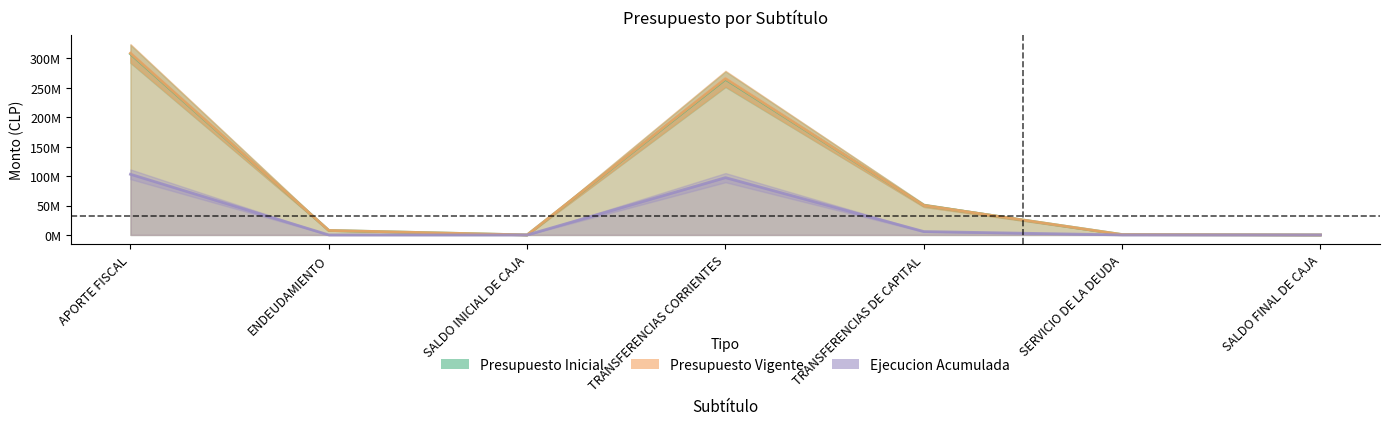

At which category does Presupuesto Vigente reach its first local valley?

SALDO INICIAL DE CAJA